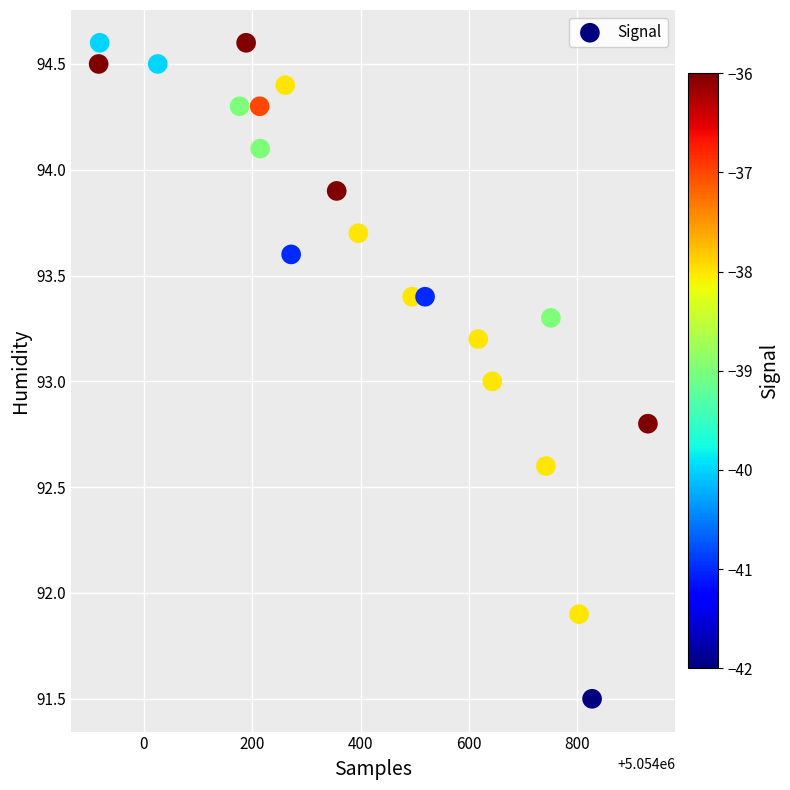

What is the range of X values (max minus min)?

1013.0